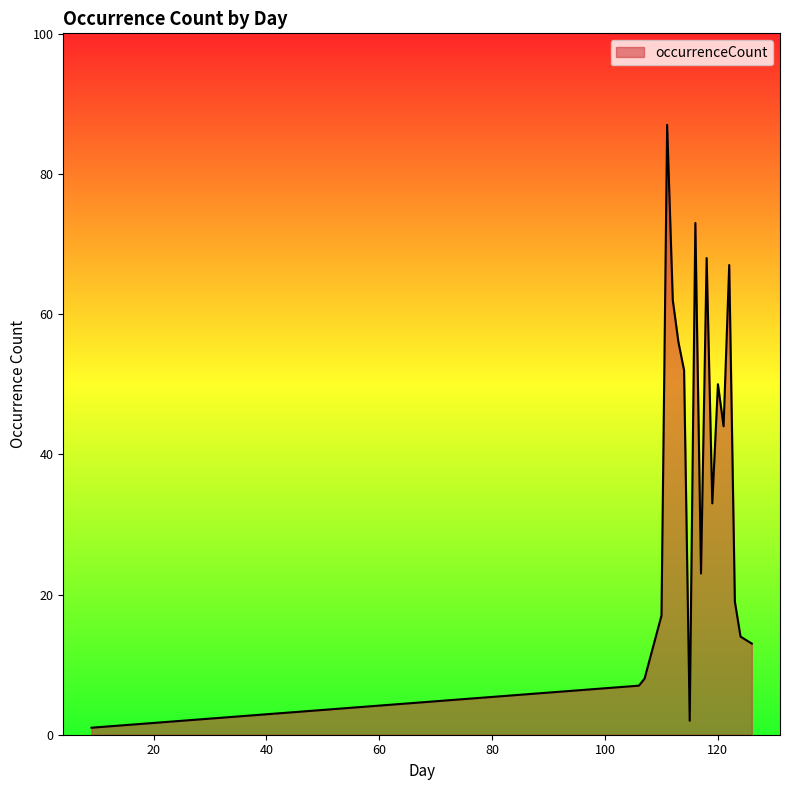

What is the greatest value displayed?

87